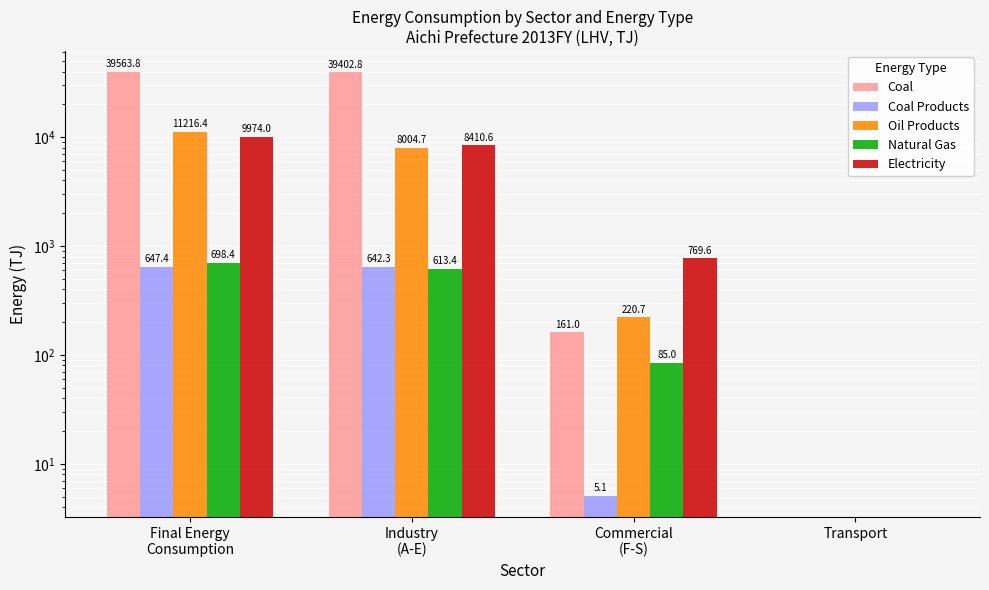

What are all the series names shown in the legend?

Coal, Coal Products, Oil Products, Natural Gas, Electricity